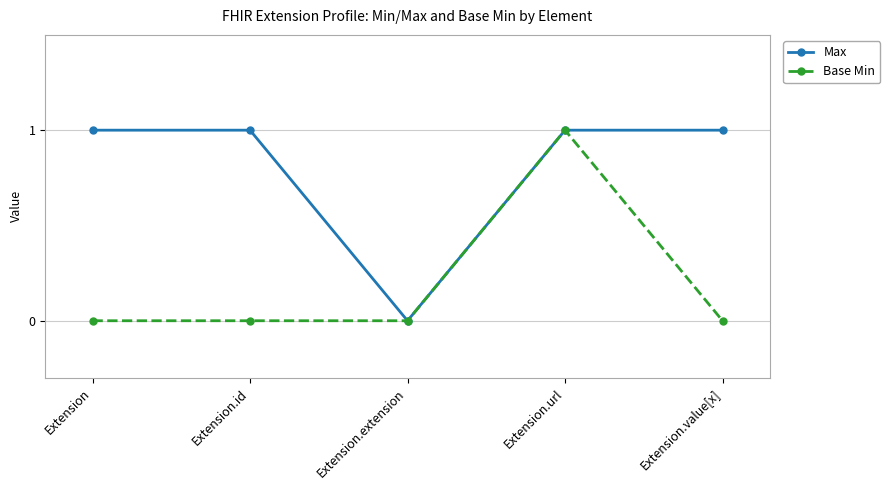

Is it true that Max equals 0 at Extension.extension?

True